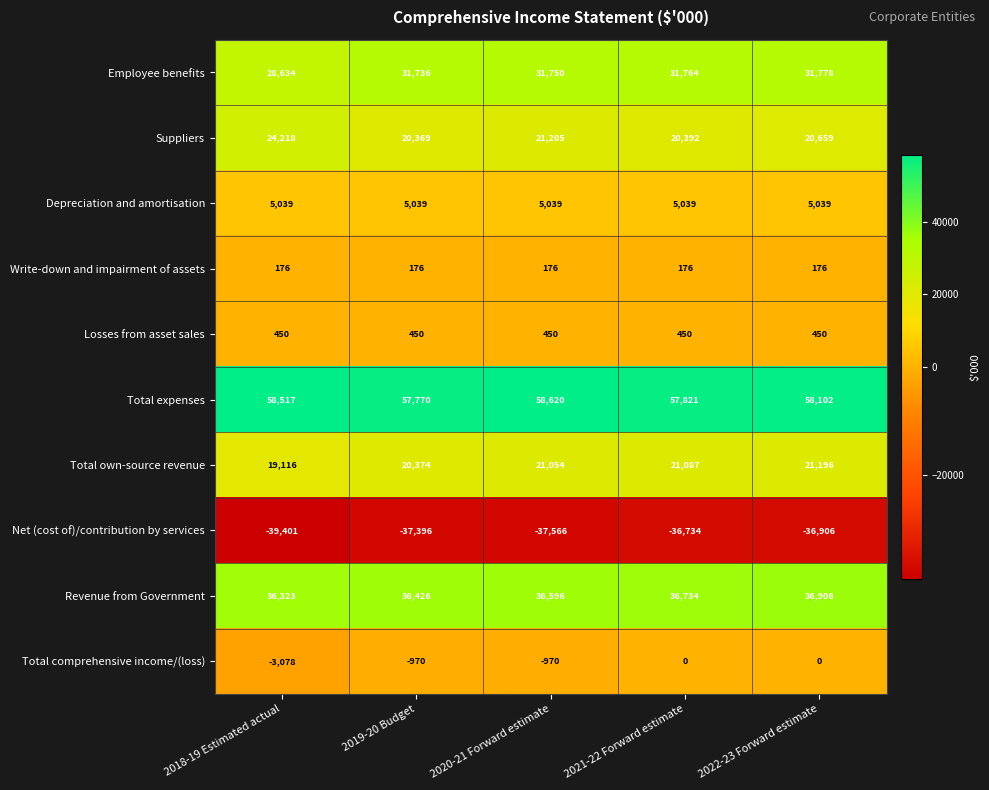

The value of Employee benefits at 2018-19 Estimated actual is 28634. True or false?

True